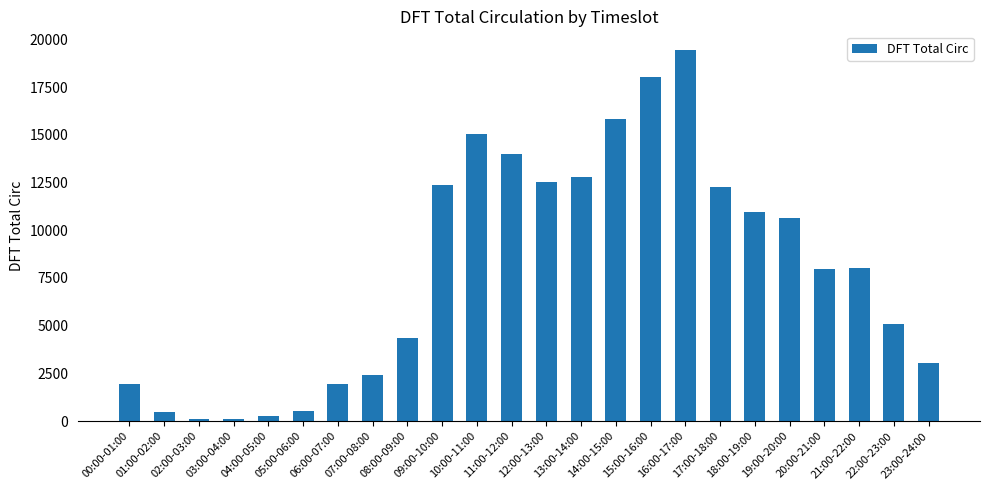

What is the difference between the maximum and minimum values?

19330